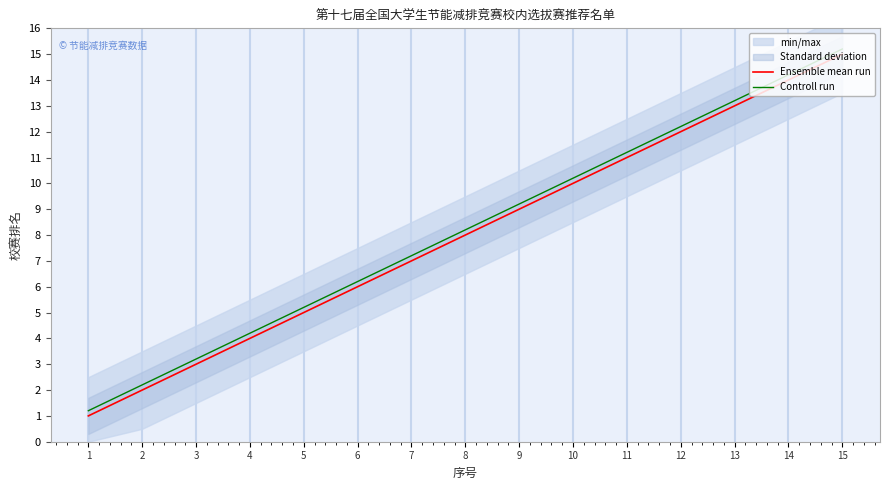

True or false: Ensemble mean run and Controll run intersect in this chart.

False